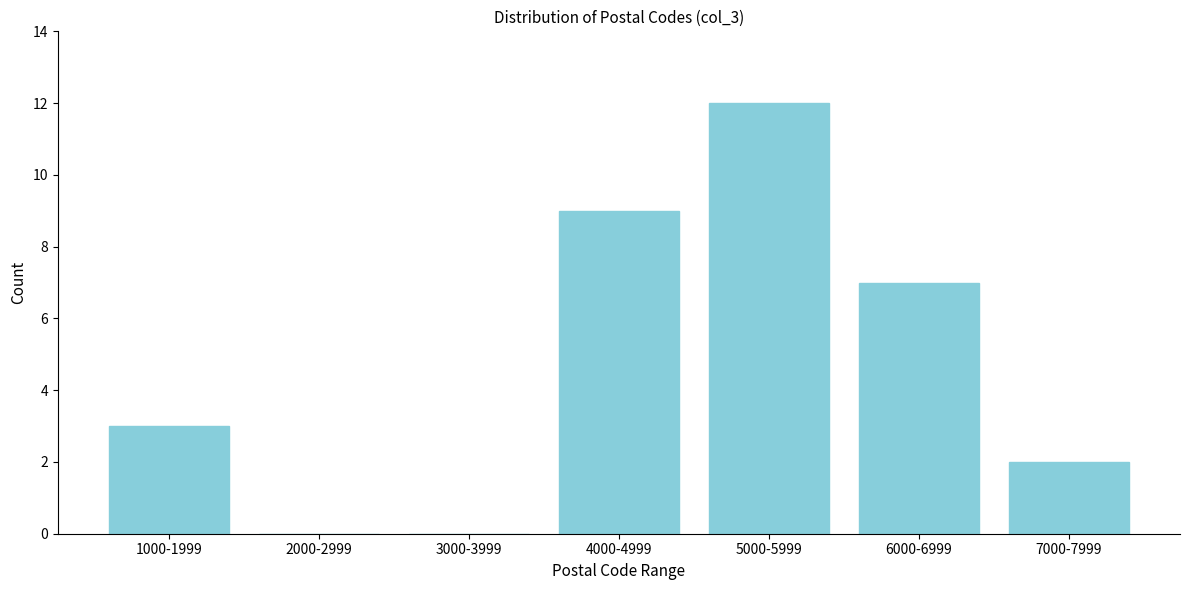

Reading left to right, list all the values displayed in this chart.

1000-1999=3	2000-2999=0	3000-3999=0	4000-4999=9	5000-5999=12	6000-6999=7	7000-7999=2